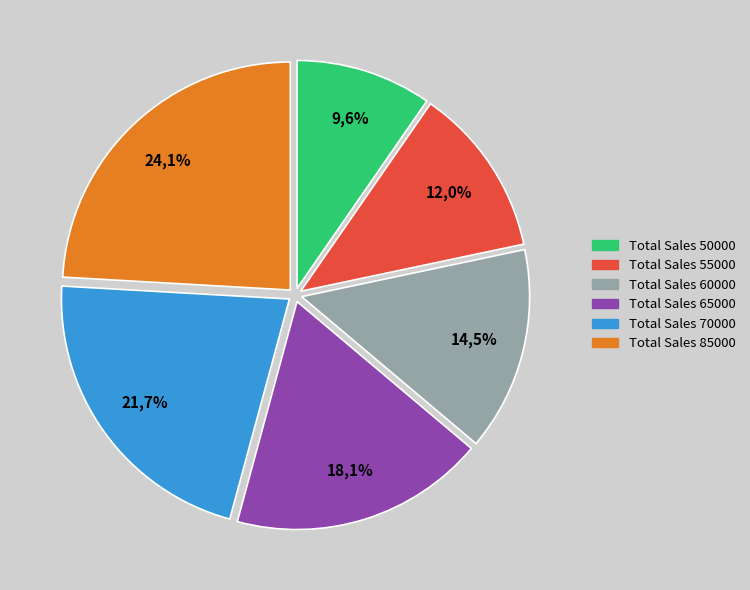

True or false: 85000 accounts for 24% of the total.

True